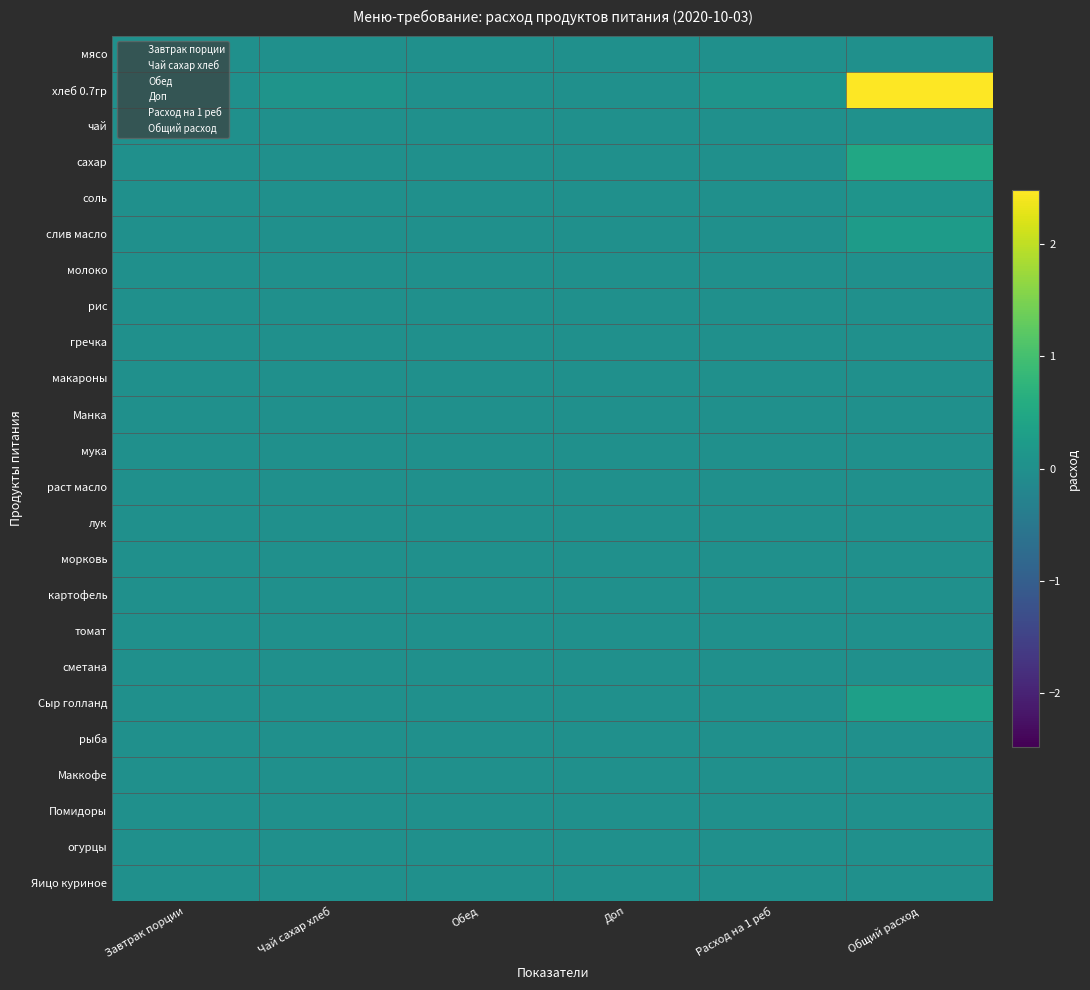

Rank the series by their maximum value, from highest to lowest.

хлеб 0.7гр, сахар, Сыр голланд, слив масло, соль, чай, мясо, молоко, рис, гречка, макароны, Манка, мука, раст масло, лук, морковь, картофель, томат, сметана, рыба, Маккофе, Помидоры, огурцы, Яицо куриное